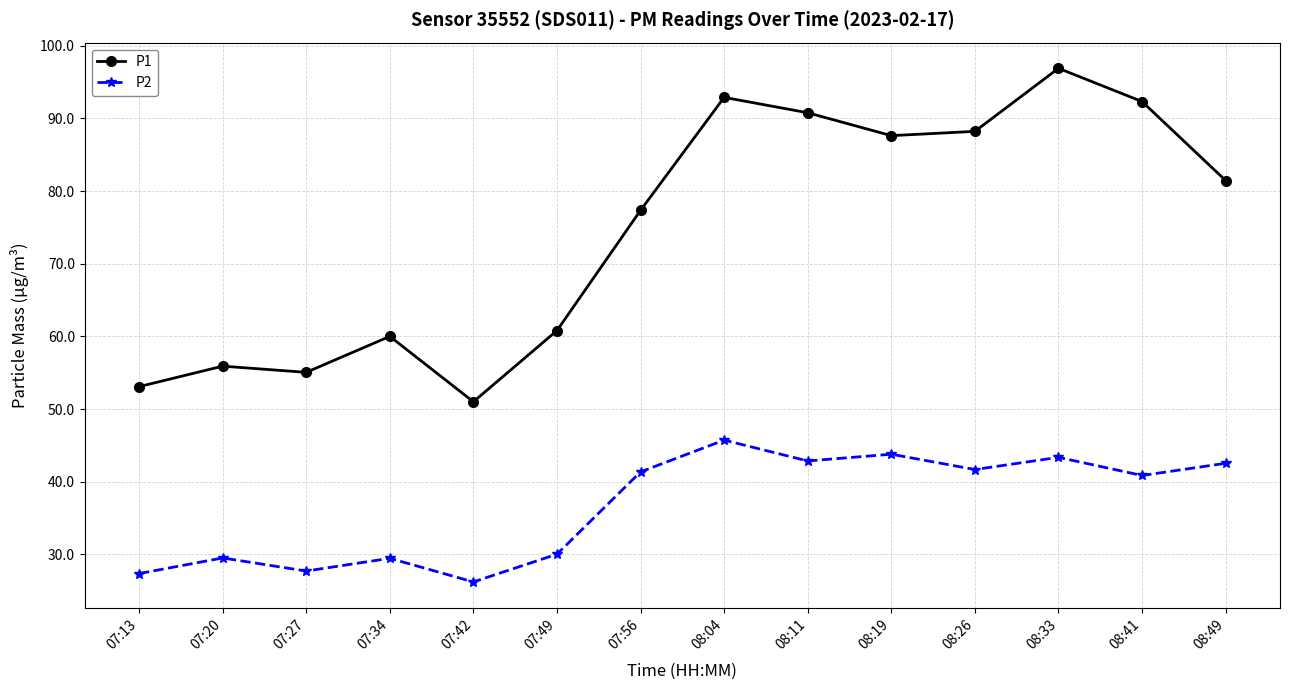

At which category does P2 reach its first local peak?

07:20